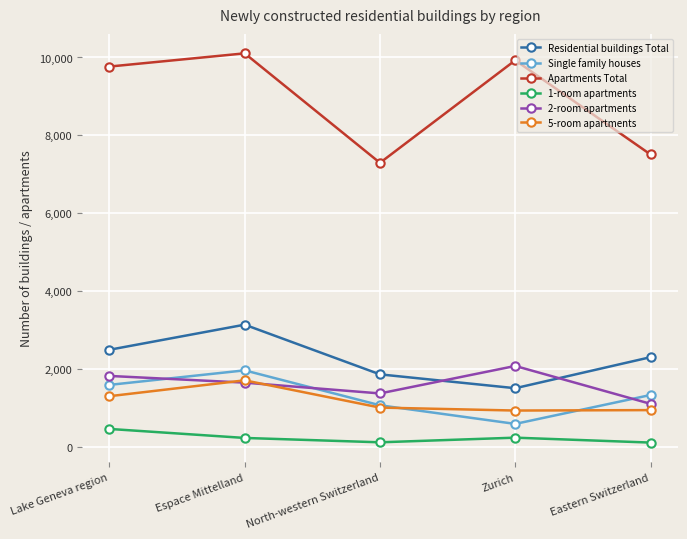

At how many categories does at least one series exceed 1642?

5